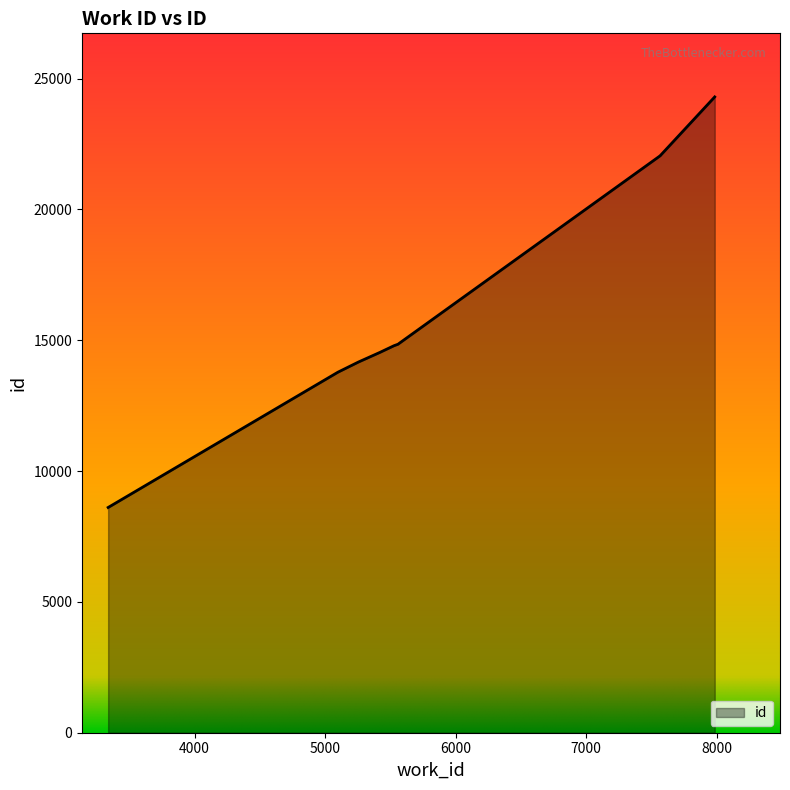

True or false: the data shows 14791 at 5527.

True